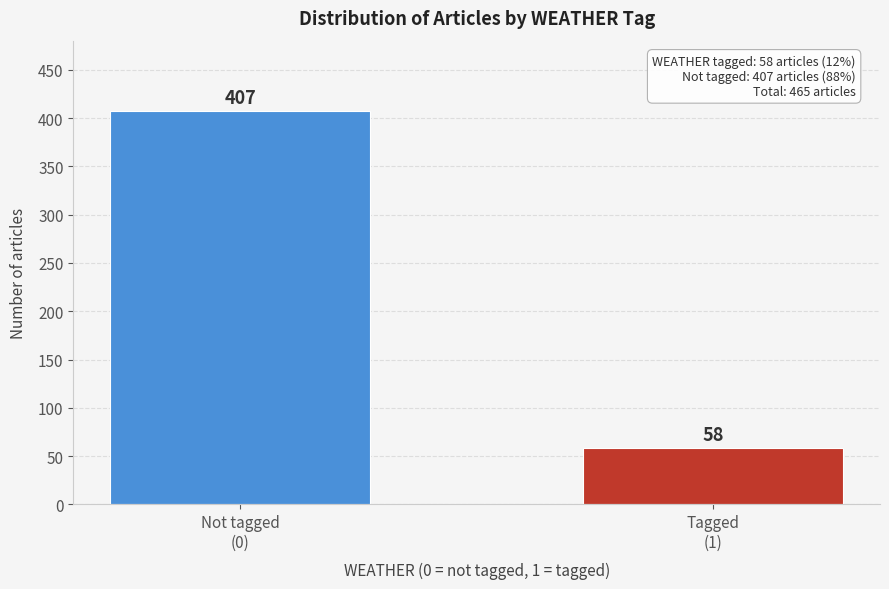

Reading right to left, list all the values displayed in this chart.

58	407